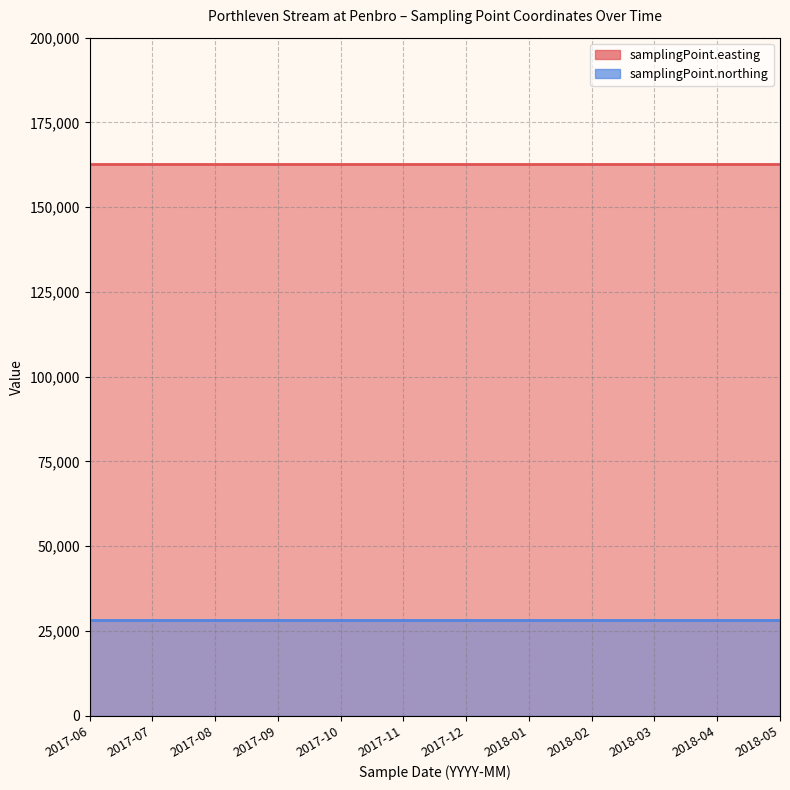

What is the sum of the samplingPoint.northing values at 2018-02 and 2018-05?

56500